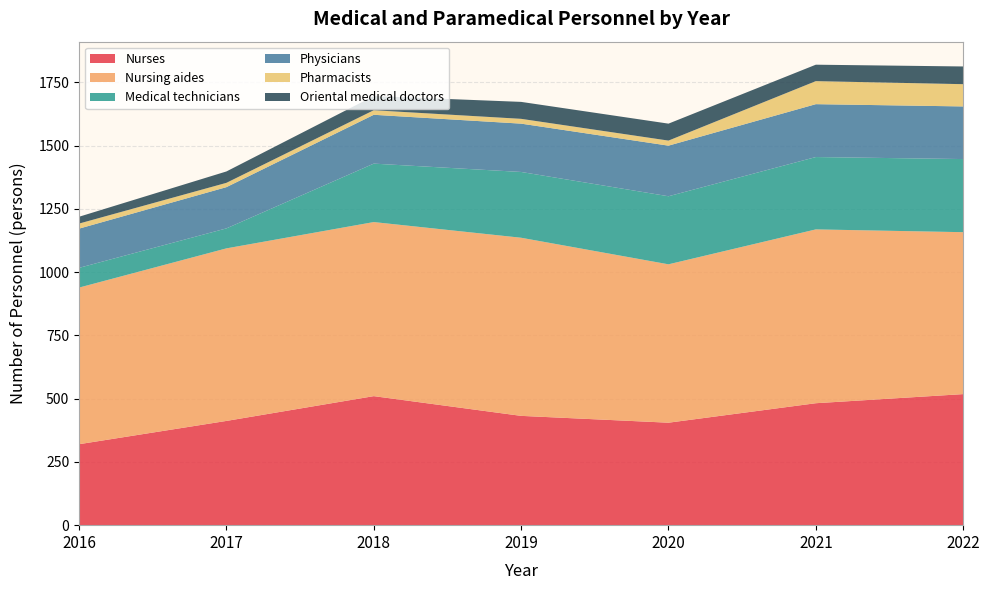

Reading left to right, transcribe all the data shown in this chart.

Nurses: 2016=320	2017=412	2018=510	2019=432	2020=405	2021=482	2022=518
Nursing aides: 2016=619	2017=682	2018=688	2019=704	2020=626	2021=687	2022=640
Medical technicians: 2016=78	2017=79	2018=231	2019=260	2020=269	2021=286	2022=289
Physicians: 2016=155	2017=163	2018=193	2019=191	2020=200	2021=209	2022=208
Pharmacists: 2016=20	2017=17	2018=18	2019=19	2020=20	2021=91	2022=88
Oriental medical doctors: 2016=27	2017=45	2018=56	2019=67	2020=67	2021=65	2022=70